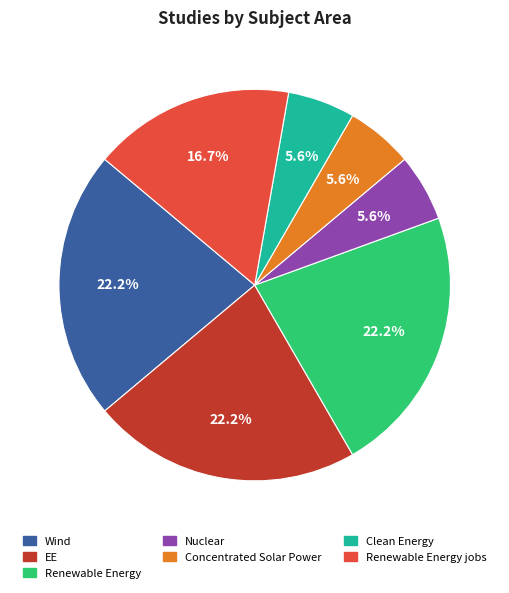

Combined, do Renewable Energy jobs and EE account for over 50%?

No